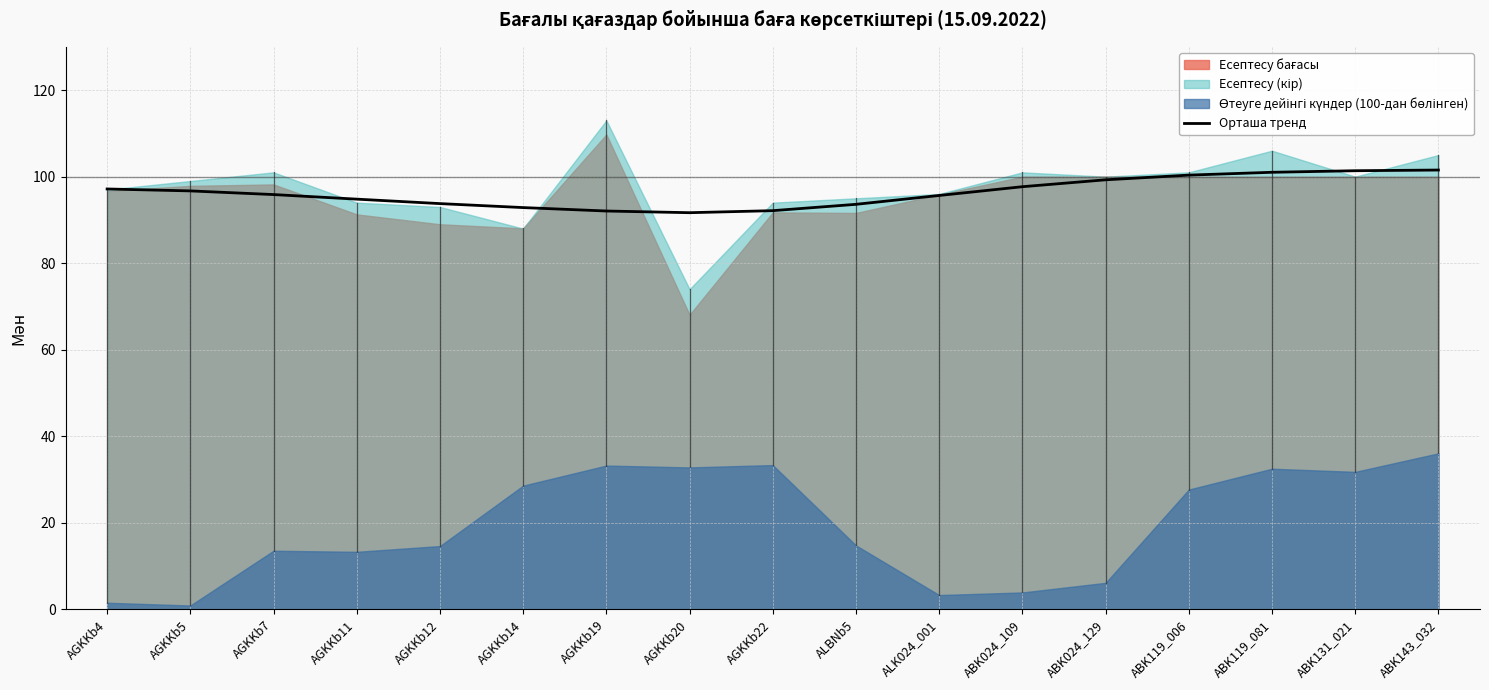

Approximately how many times larger is the value at AGKKb14 compared to ABK131_021?

0.9